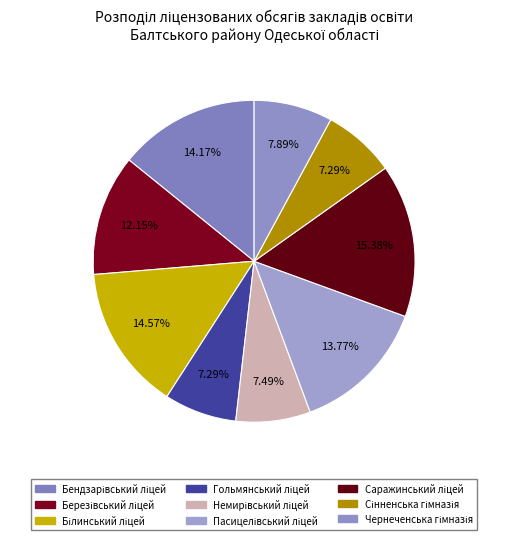

What is the total percentage of Білинський ліцей and Сінненська гімназія?

21.9%